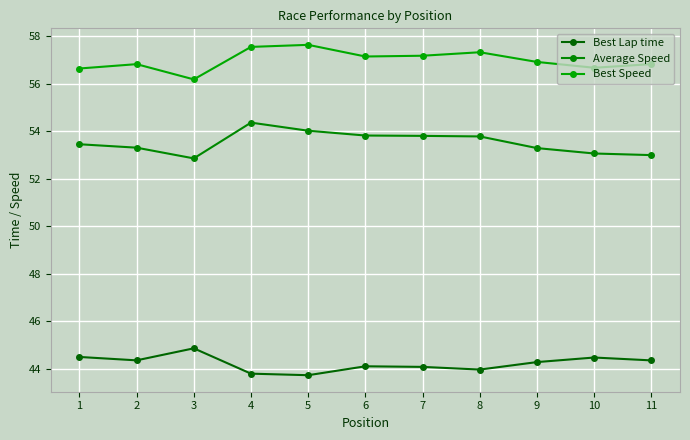

What is the value of the Average Speed point at the 5th from the left?

54.0